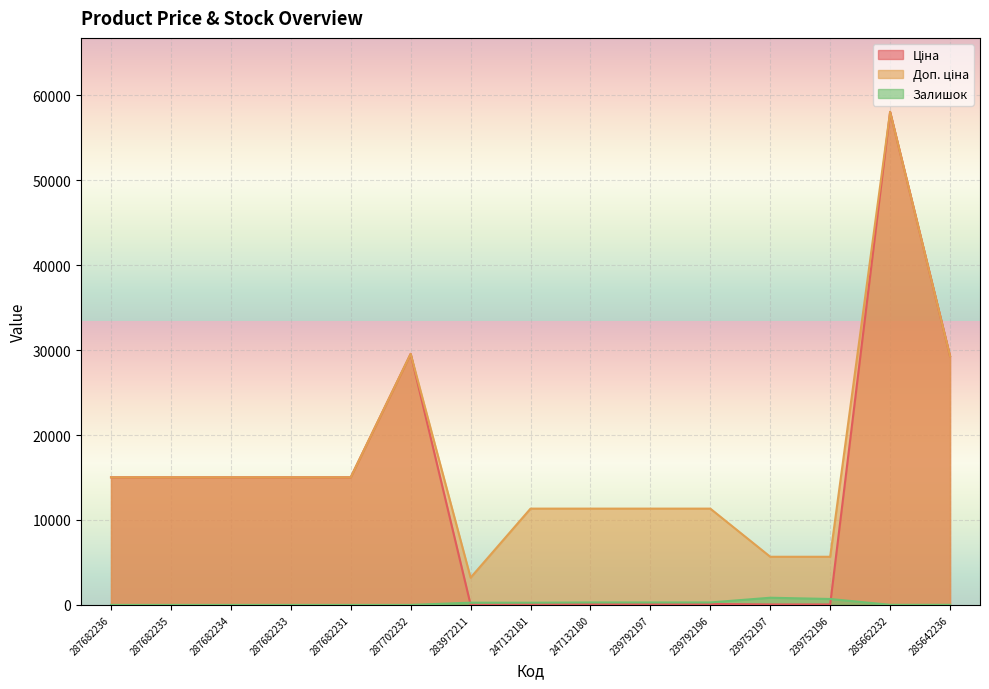

What is the difference between the highest and lowest values at 287702232?

29548.9